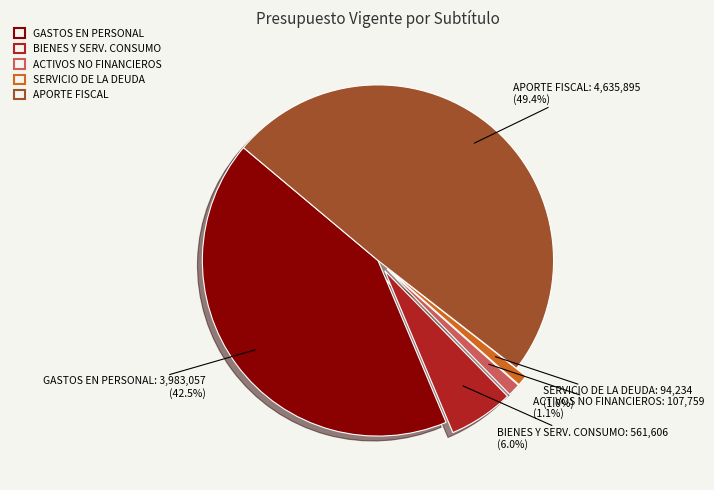

What percentage is the SERVICIO DE LA DEUDA slice, to the nearest percent?

1%